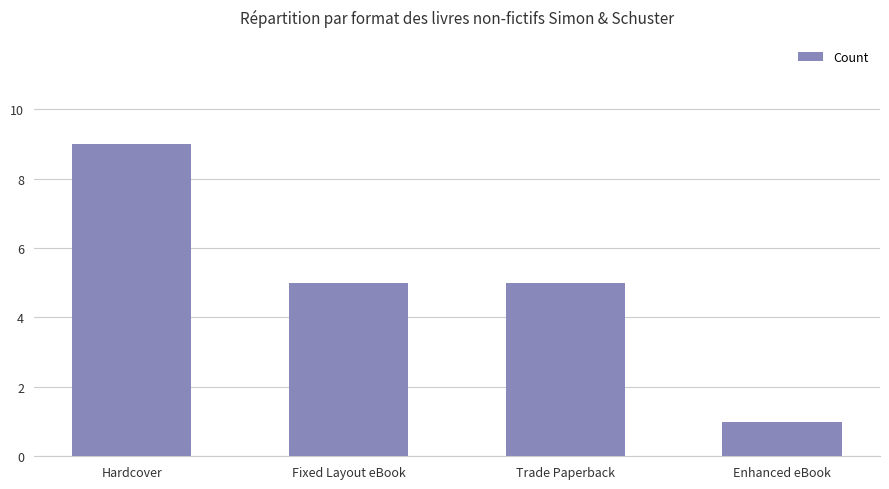

What is the difference between the maximum and minimum values?

8